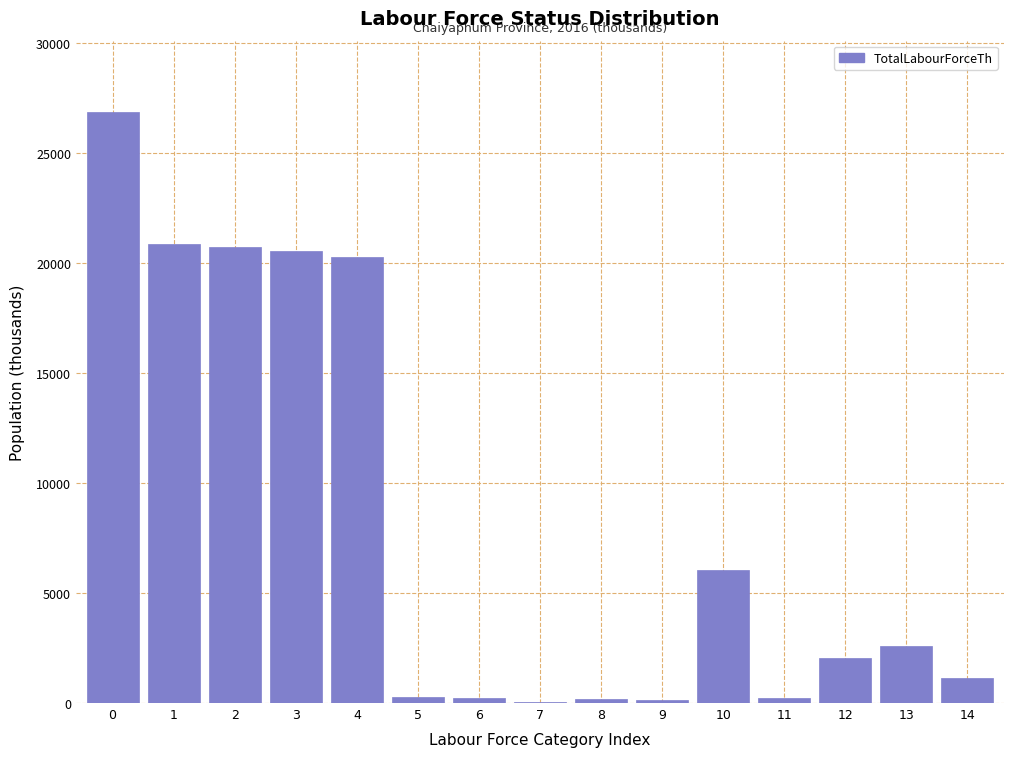

Approximately how many times larger is the value at 4 compared to 0?

0.8